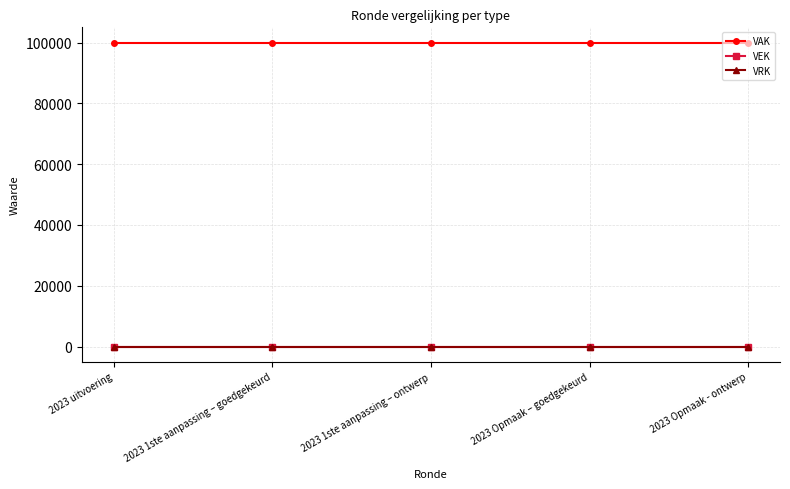

How many lines are shown in the chart?

3